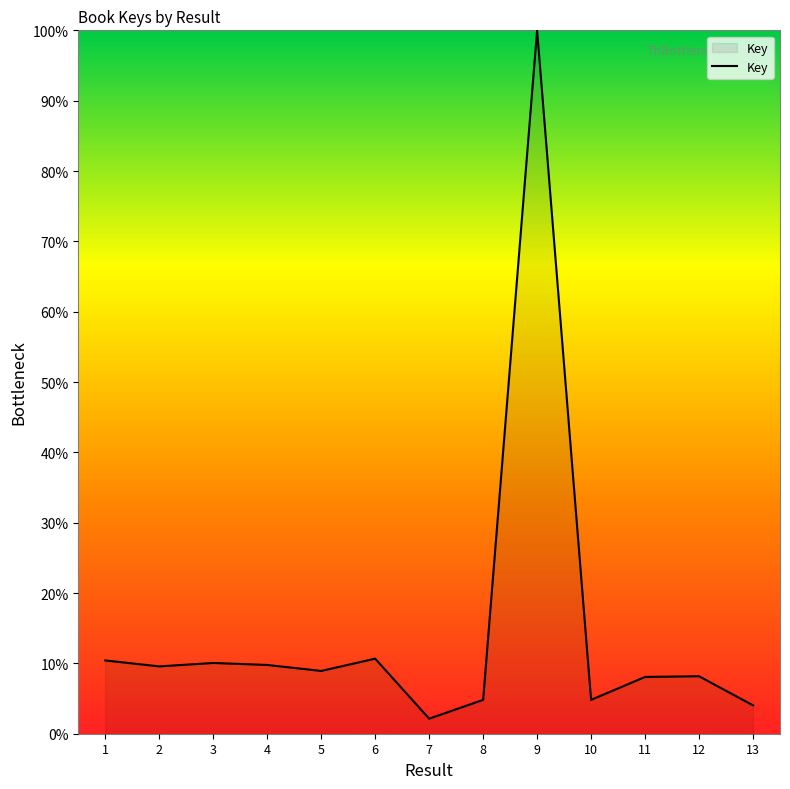

True or false: the data shows 13.6 at 11.

False